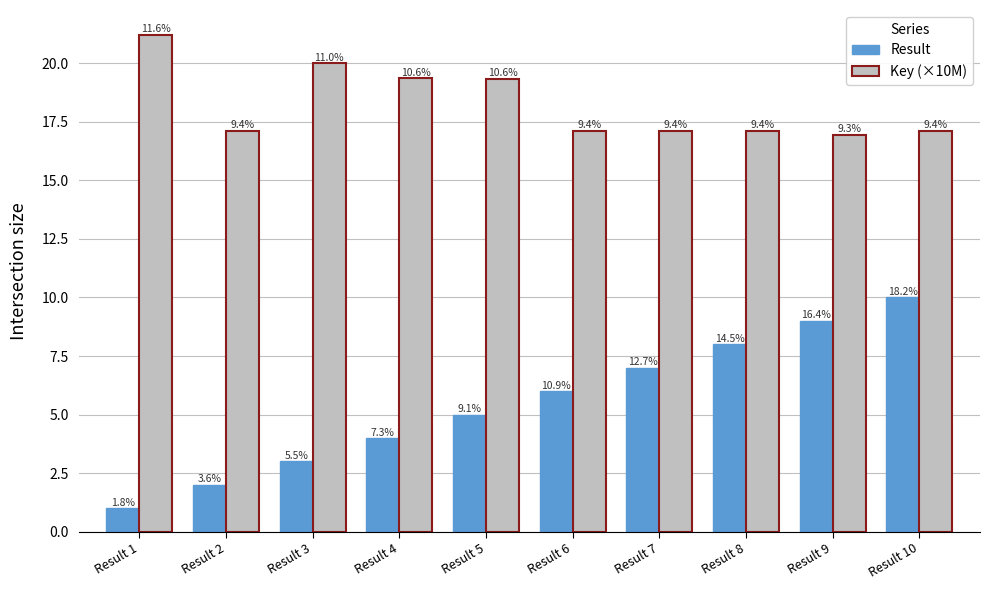

What are all the series names shown in the legend?

Result, Key (×10M)